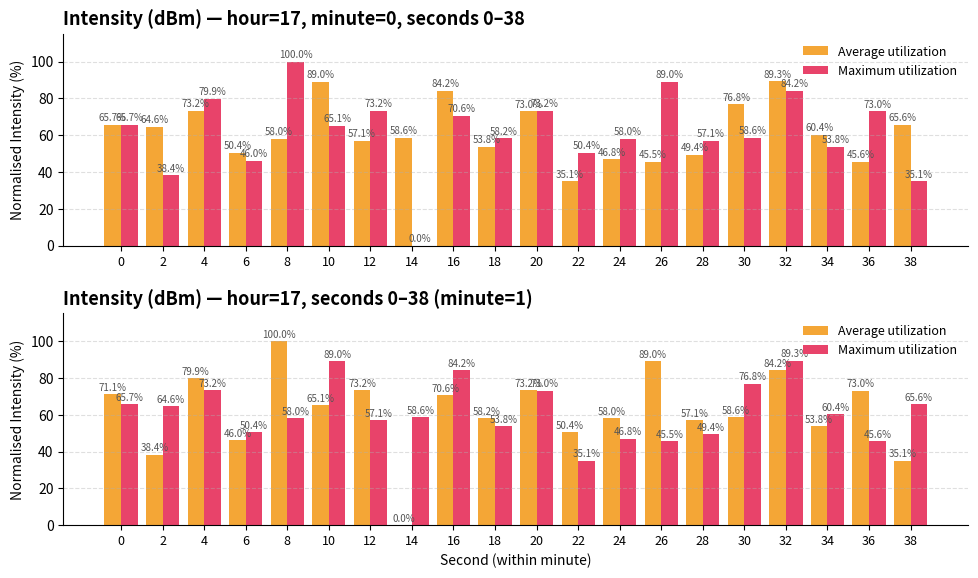

Rank the series by their average value, from highest to lowest.

Maximum utilization, Average utilization